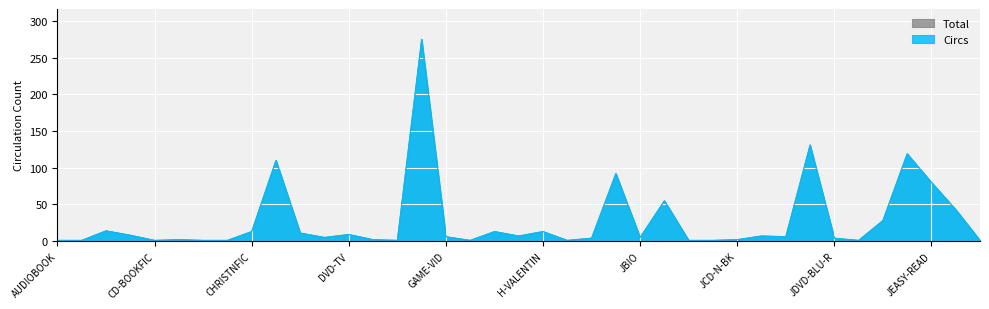

What are all the series names shown in the legend?

Circs, Total